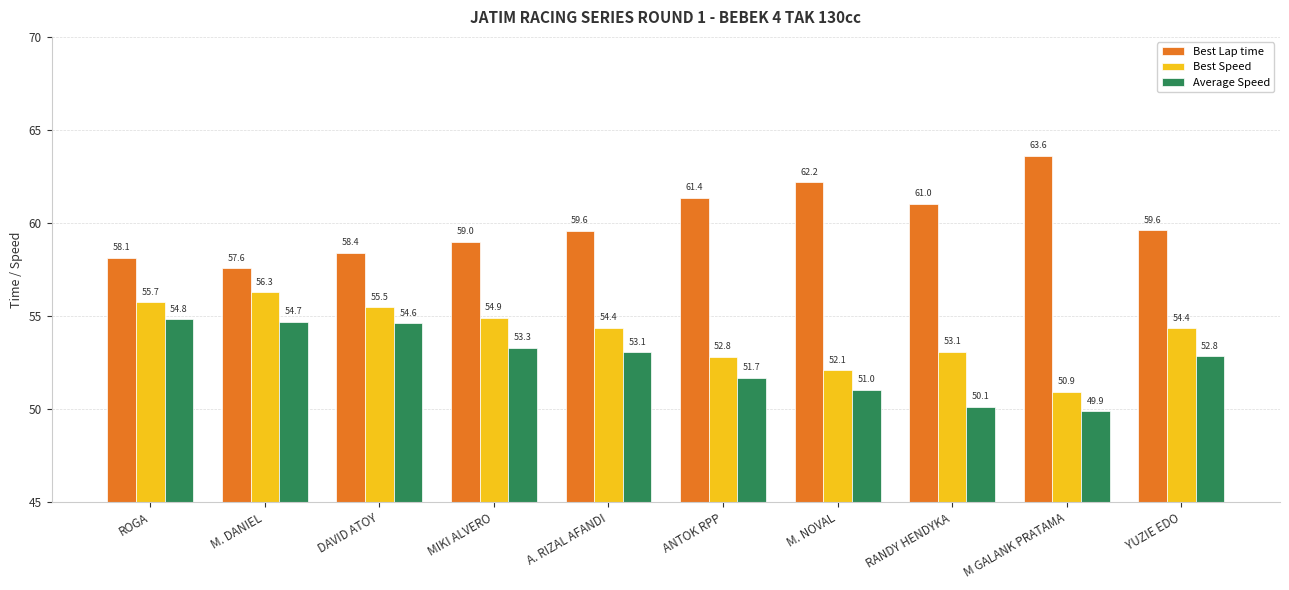

How many bars are there in total?

30